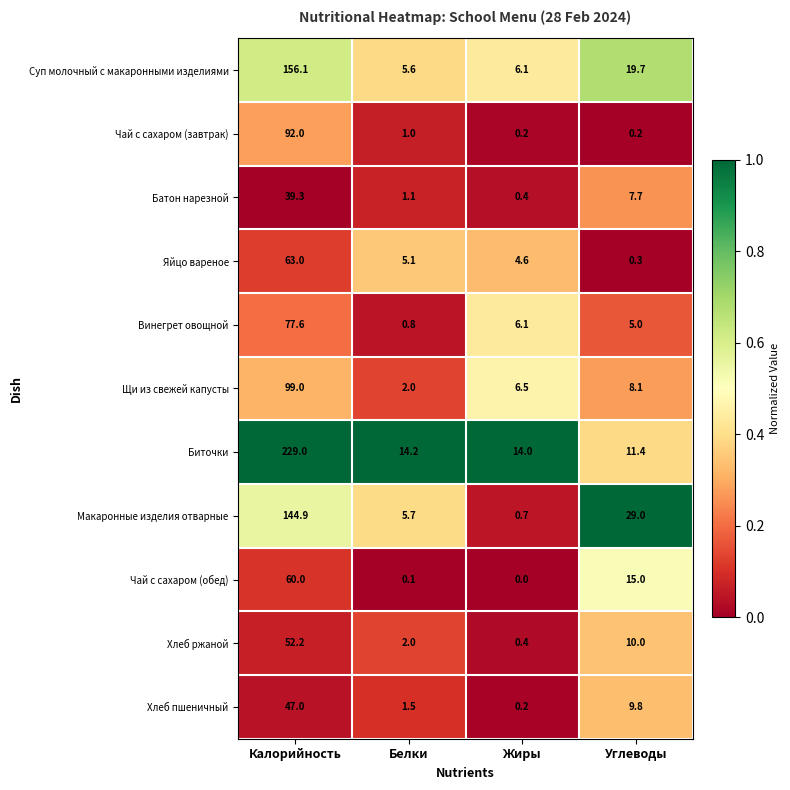

Which series has the widest spread of values?

Биточки